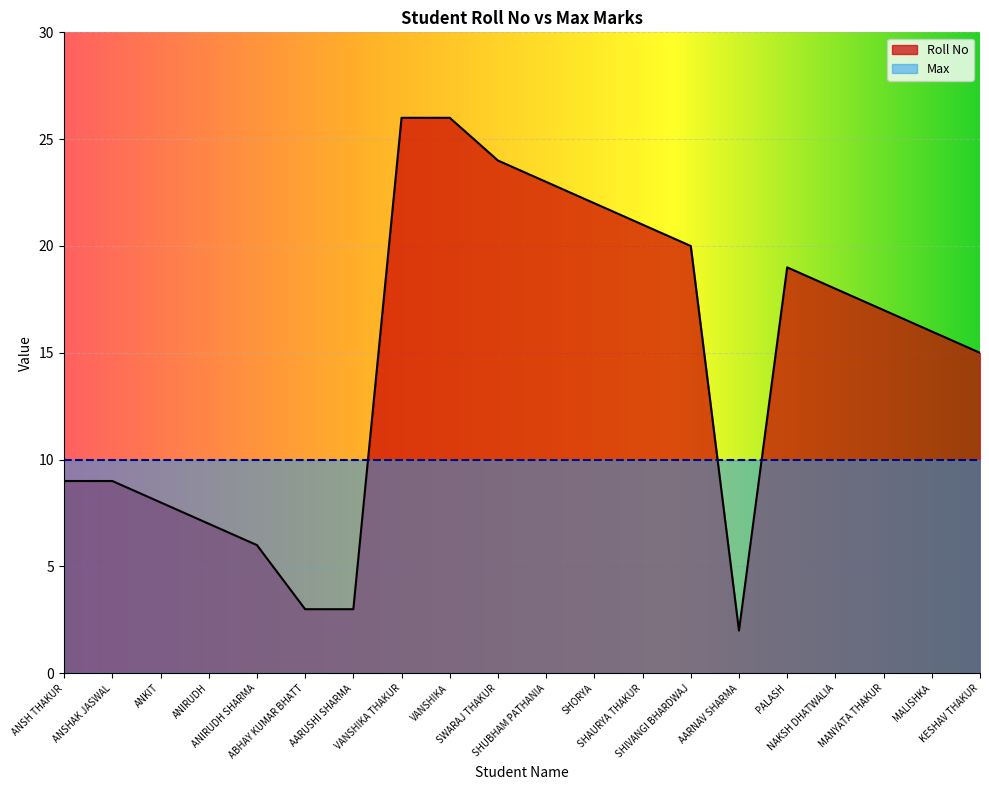

What is the ratio of the value at ANSHAK JASWAL to the value at ABHAY KUMAR BHATT?

3.0